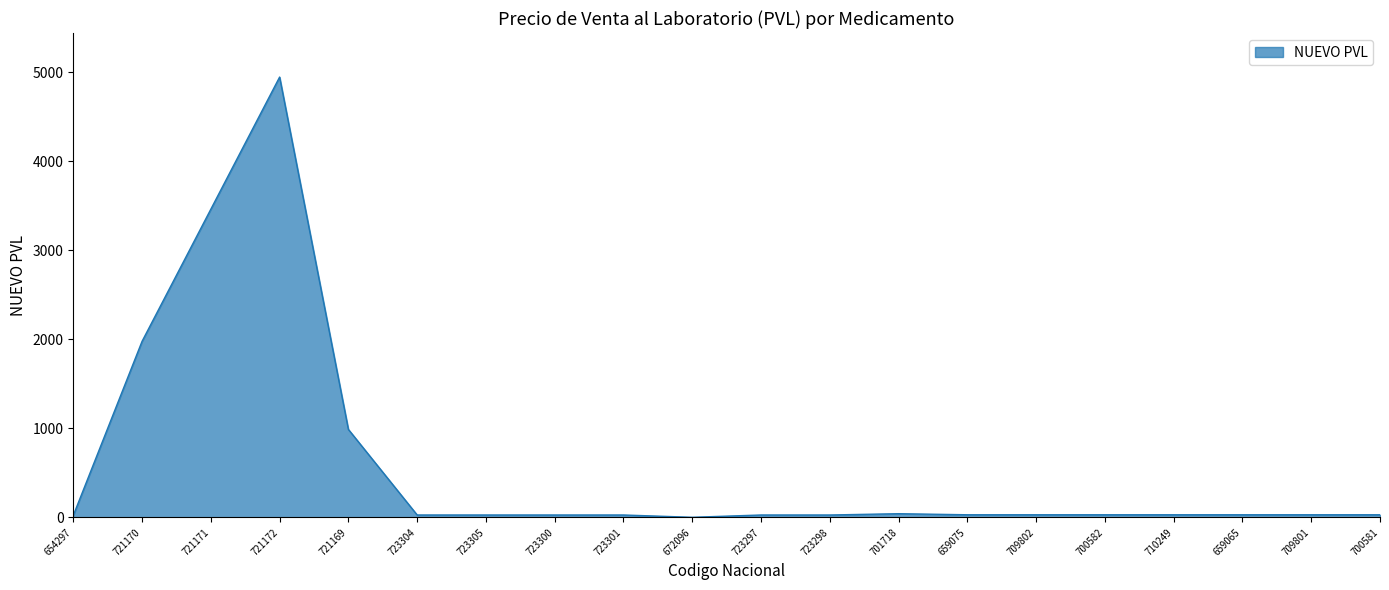

Which label corresponds to the largest value in the chart?

721172